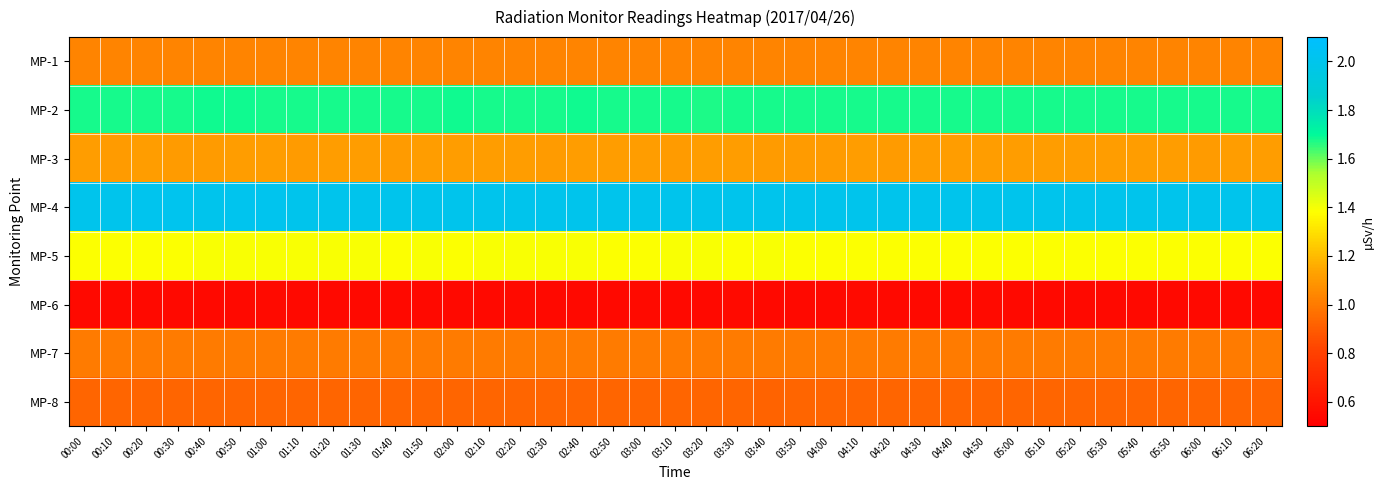

Which has a higher value, 04:00 or 05:20?

04:00